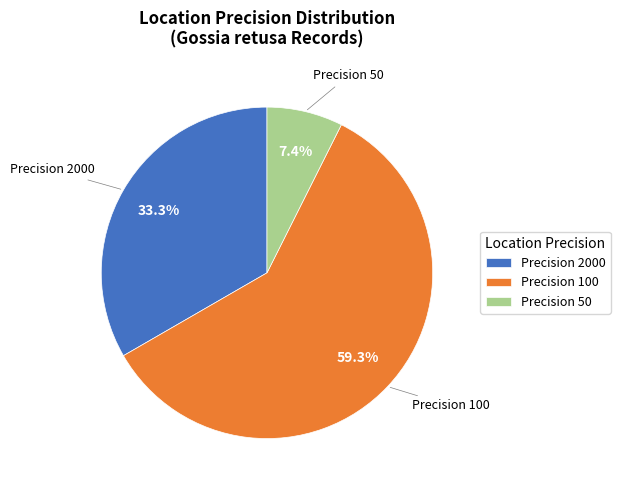

Between Precision 2000 and Precision 100, which is larger?

Precision 100